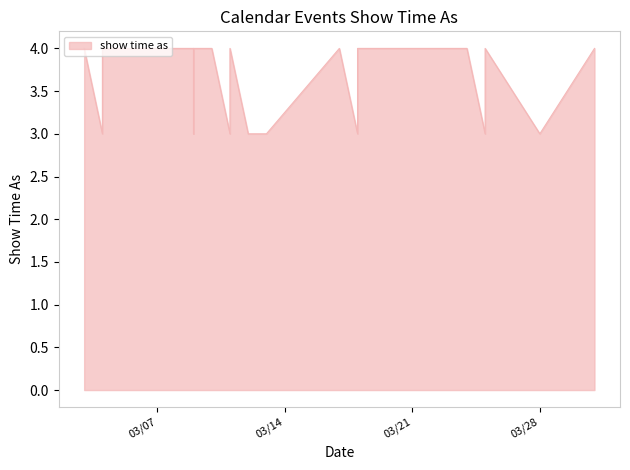

Approximately how many times larger is the value at 3/11/2017 compared to 3/25/2017?

1.0